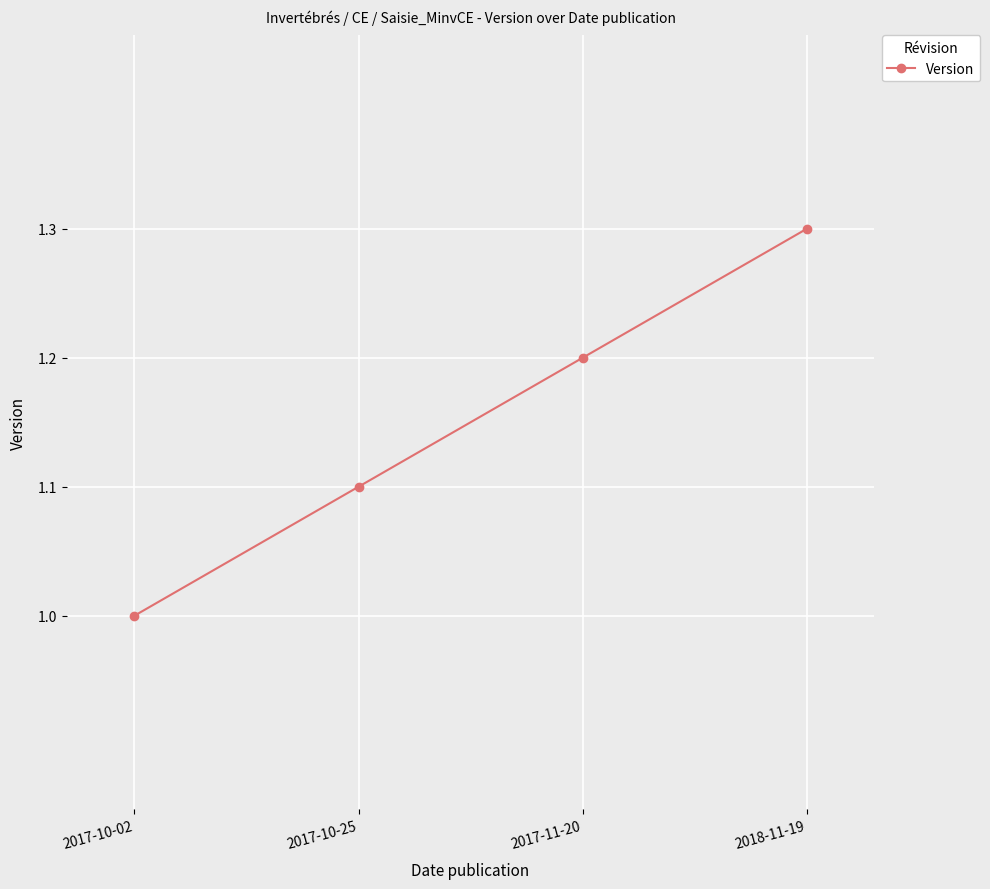

Count the number of categories in the chart.

4